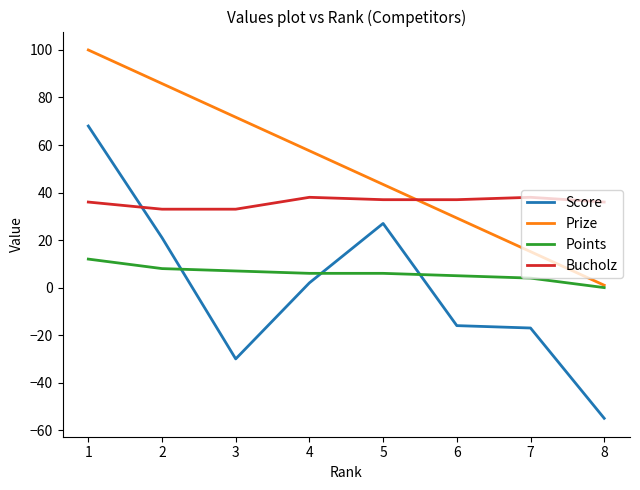

What is the spread (max minus min) of values at 5?

37.4